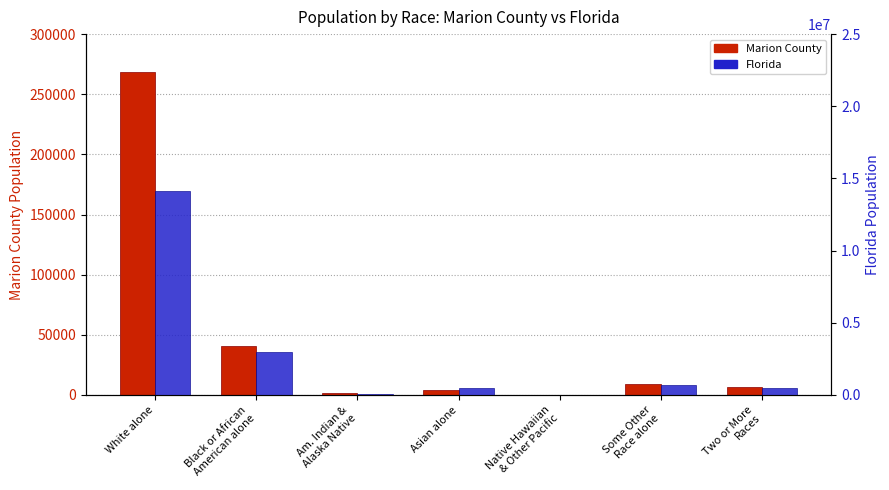

What position from the left is Two or More
Races?

7